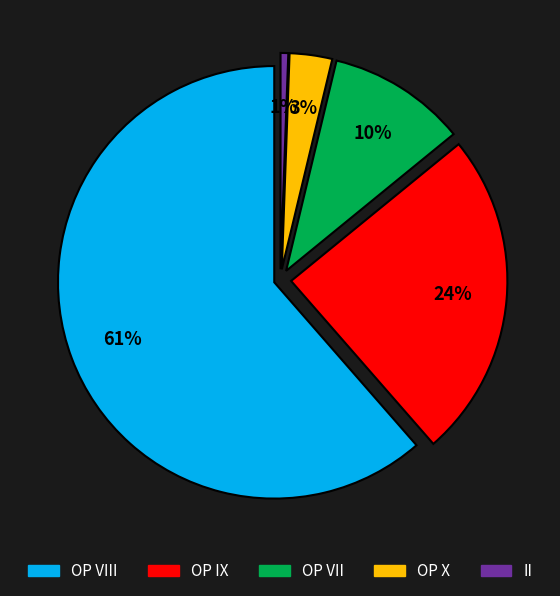

True or false: II accounts for 9% of the total.

False